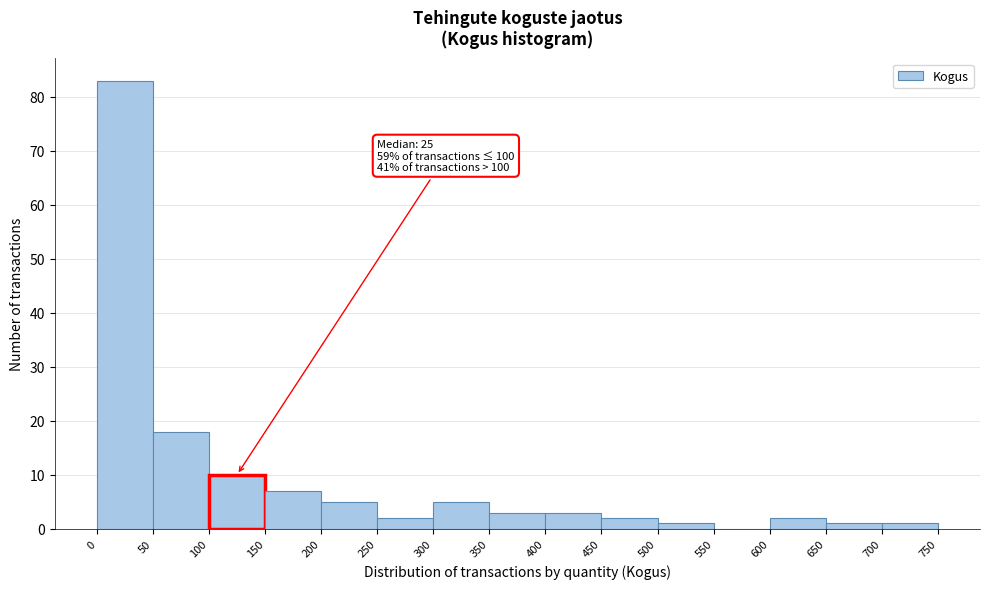

Over which range of the x-axis is the bar tallest?

0 to 50